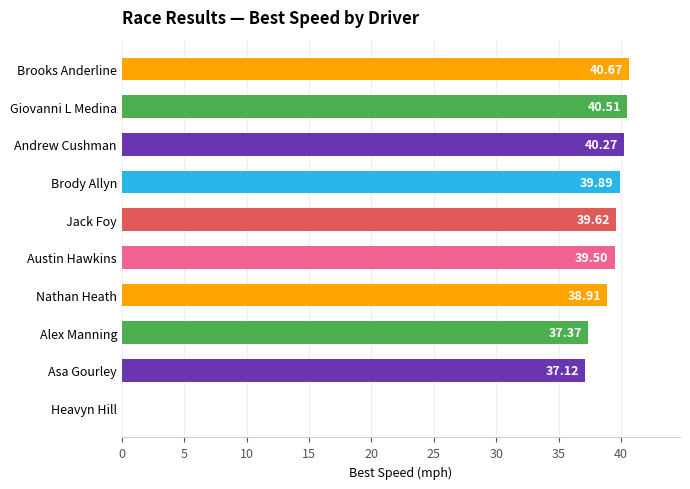

Which has a higher value, Andrew Cushman or Brody Allyn?

Andrew Cushman